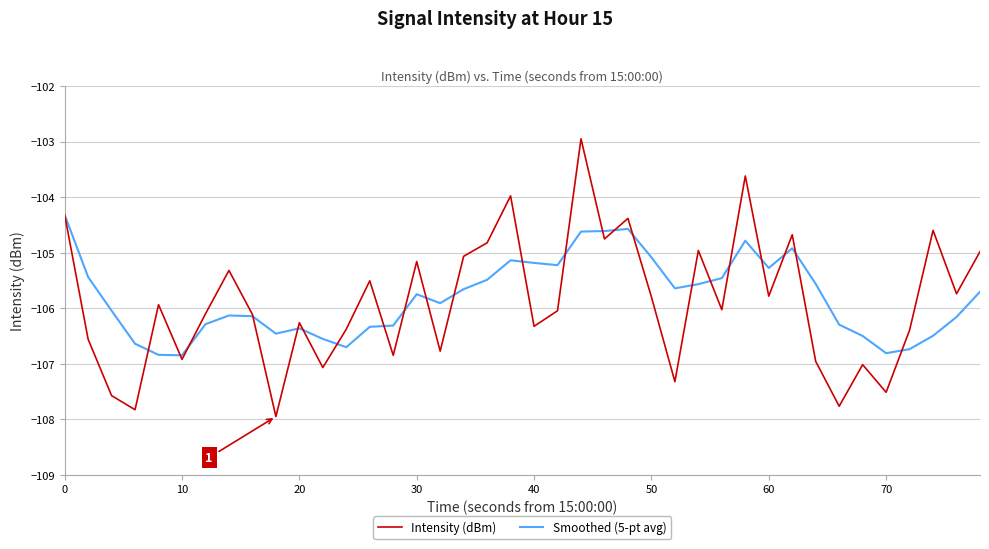

Rank the series by their maximum value, from lowest to highest.

Smoothed (5-pt avg), Intensity (dBm)